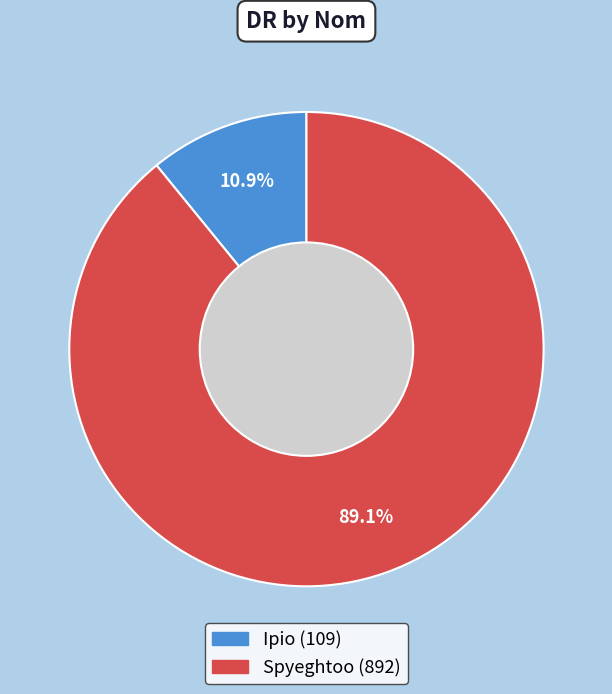

What is the ratio of the value at Spyeghtoo to the value at Ipio?

8.2